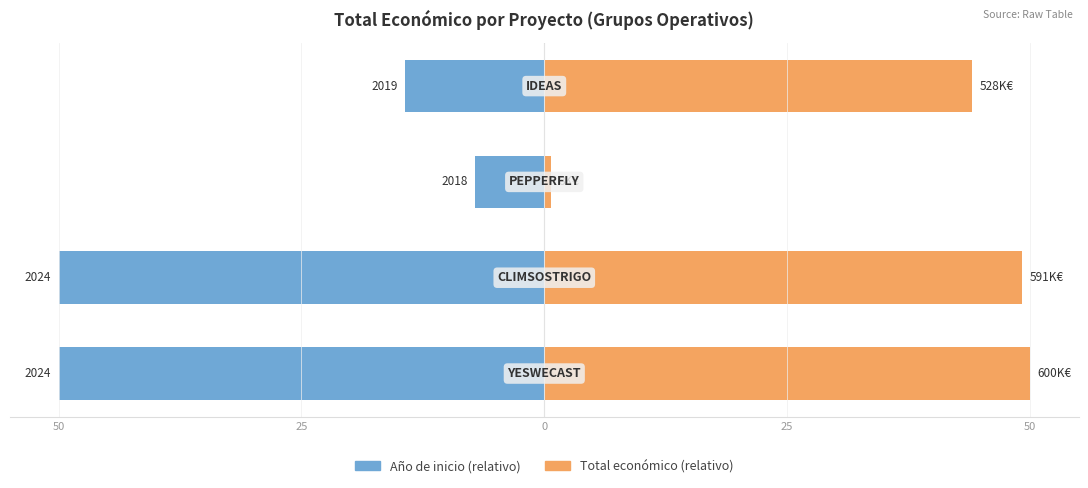

What is the spread (max minus min) of values at 25?

99.2